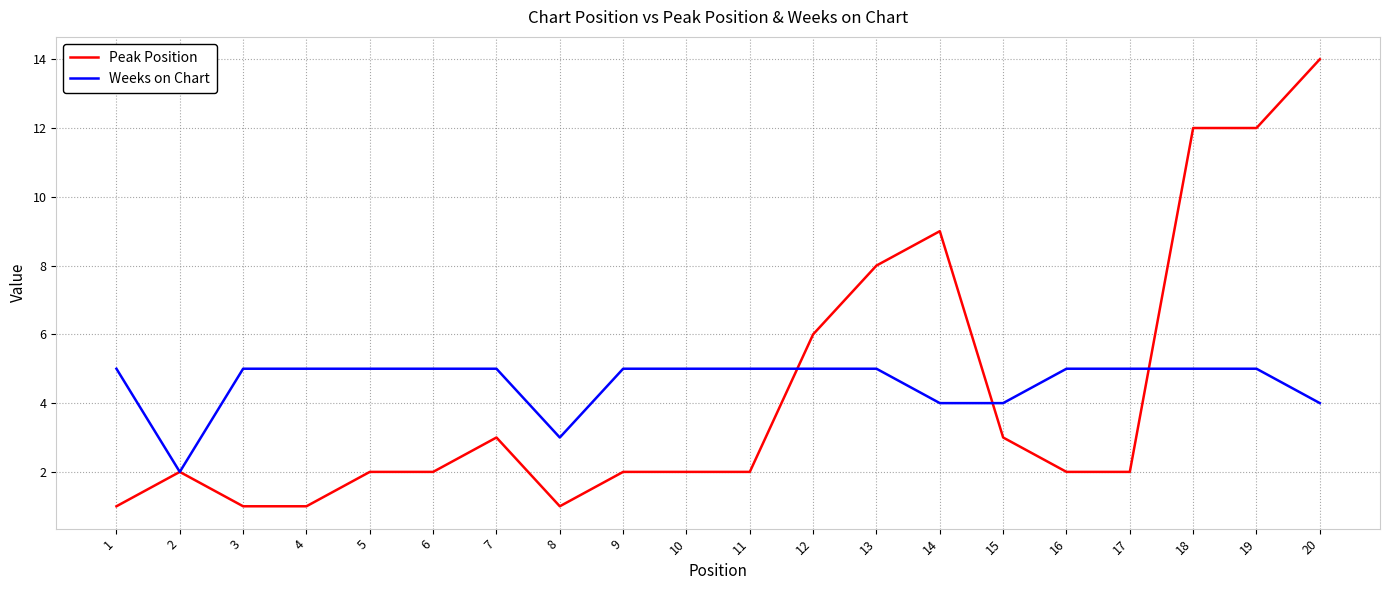

At which category does Peak Position reach its first local peak?

2